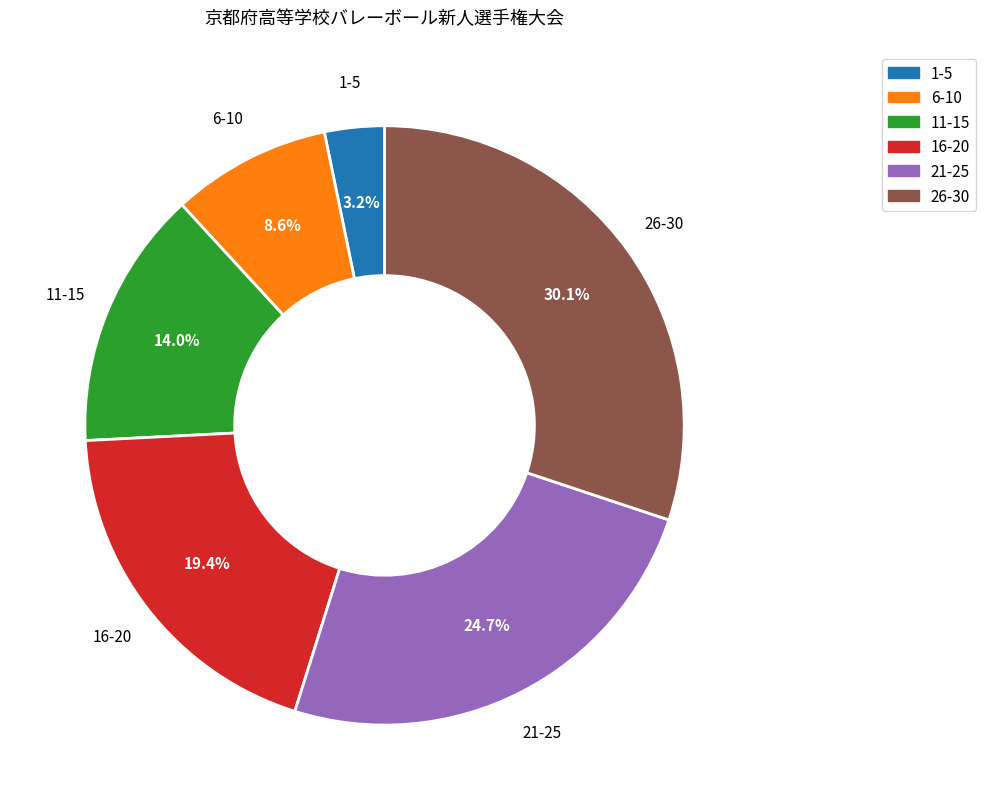

Is there any slice that represents more than half of the pie?

No